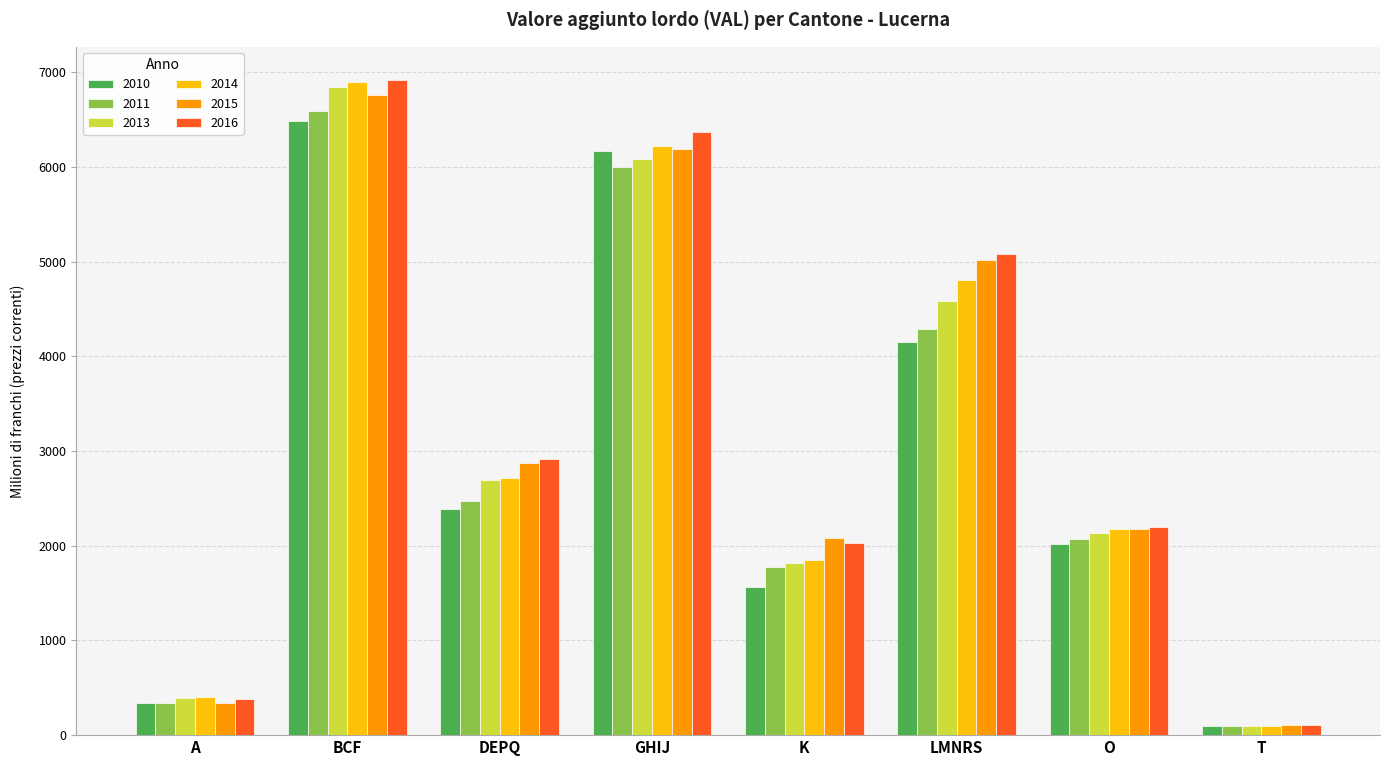

What is the value of the 2013 bar at the 7th from the left?

2138.5